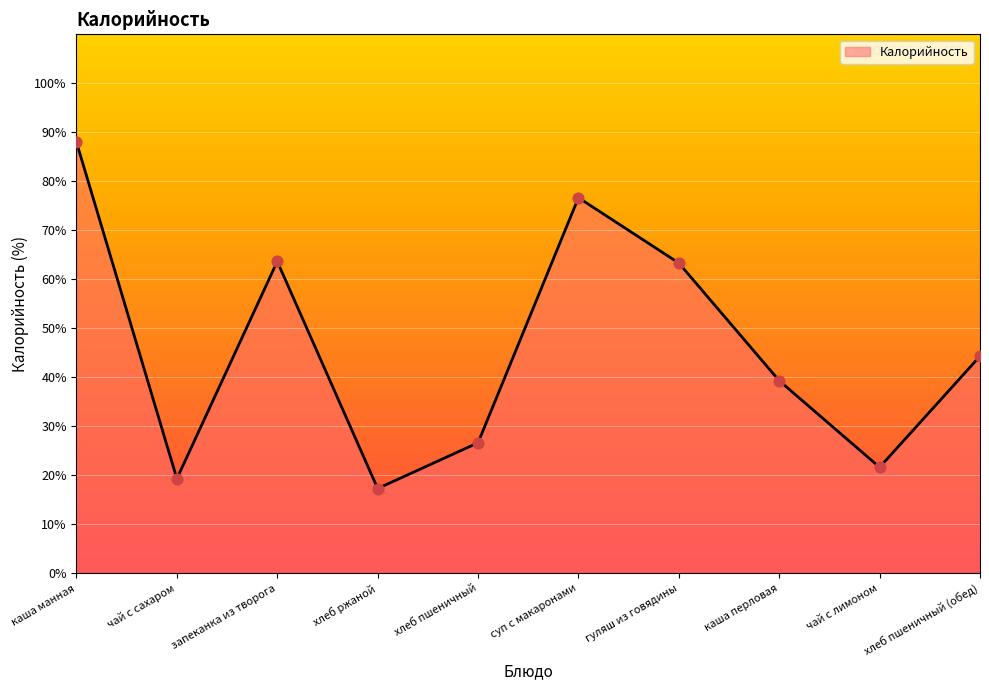

Which has a higher value, хлеб ржаной or каша манная?

каша манная